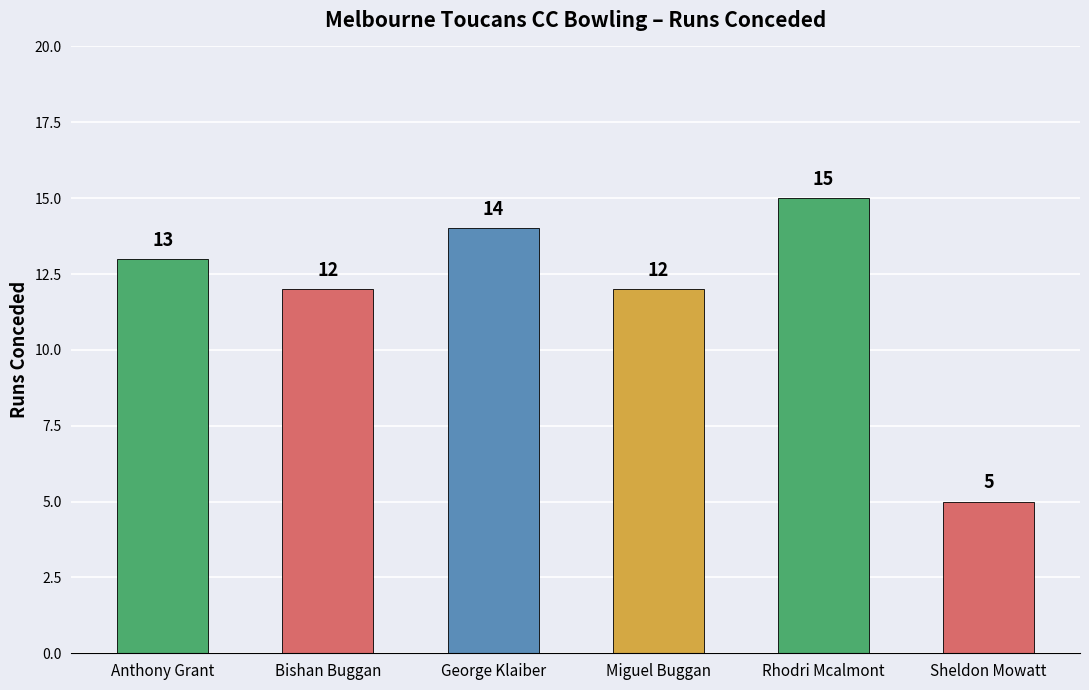

Reading right to left, extract all data points from this chart.

Sheldon Mowatt=5	Rhodri Mcalmont=15	Miguel Buggan=12	George Klaiber=14	Bishan Buggan=12	Anthony Grant=13